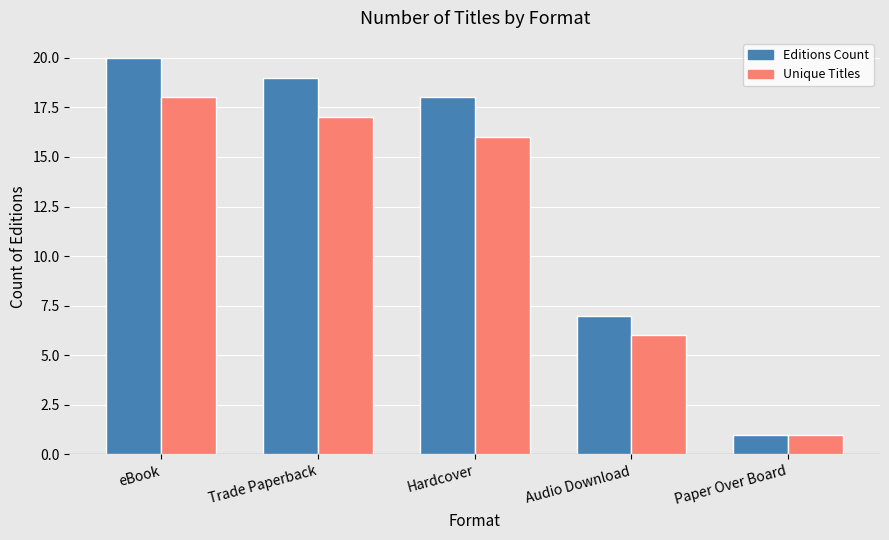

What is the label of the 5th bar from the right?

eBook